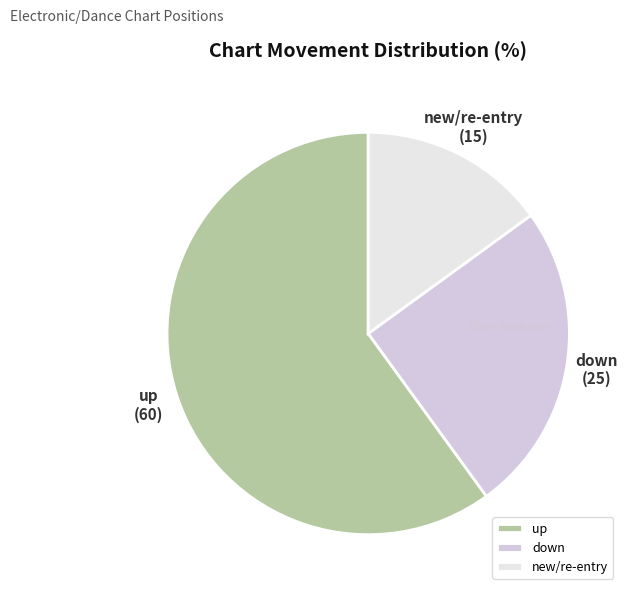

Which slice is the largest?

up